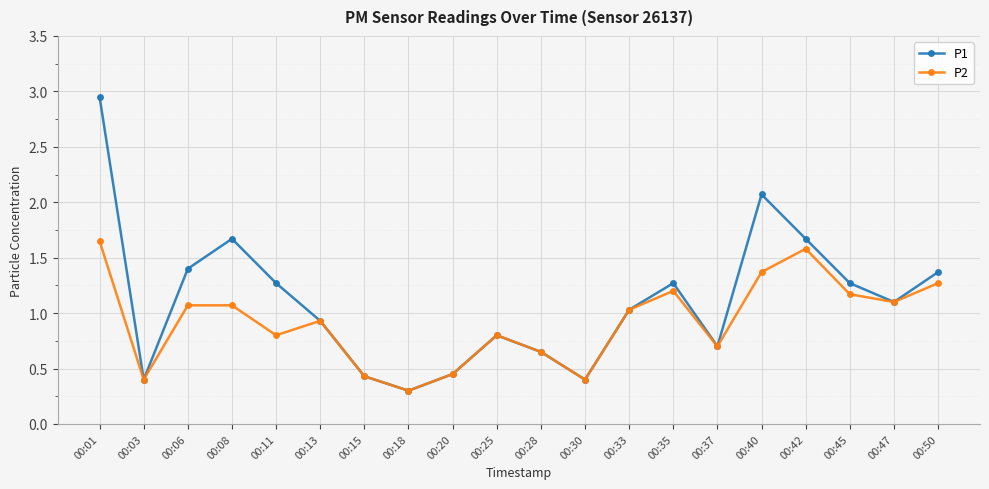

True or false: P1 has a value of 0.1 at 00:18.

False